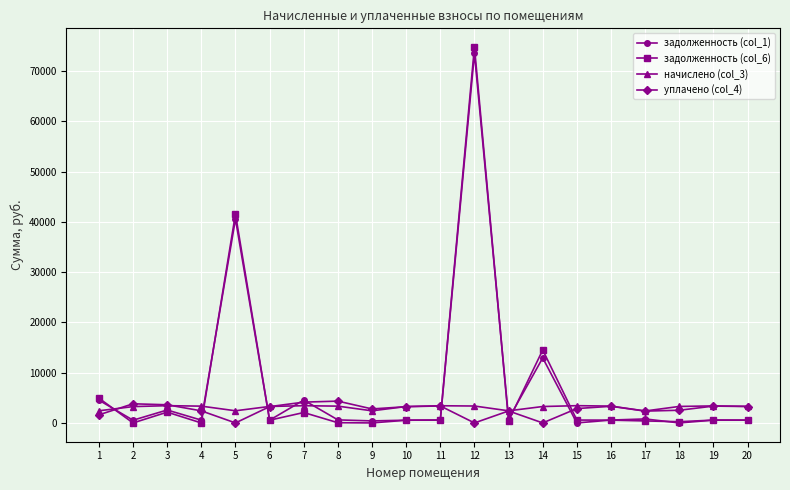

Is the value of уплачено (col_4) at 17 greater than the value of задолженность (col_1) at 2?

Yes